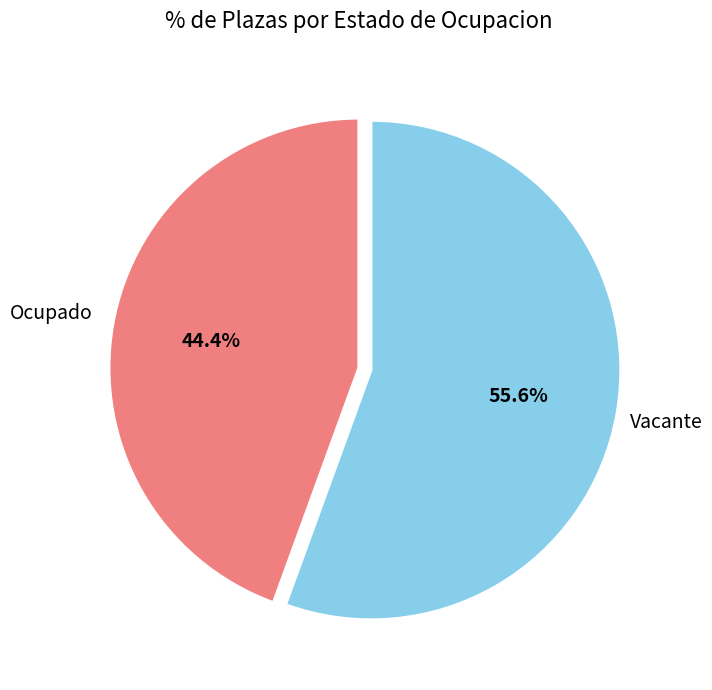

What is the total percentage of Ocupado and Vacante?

100.0%